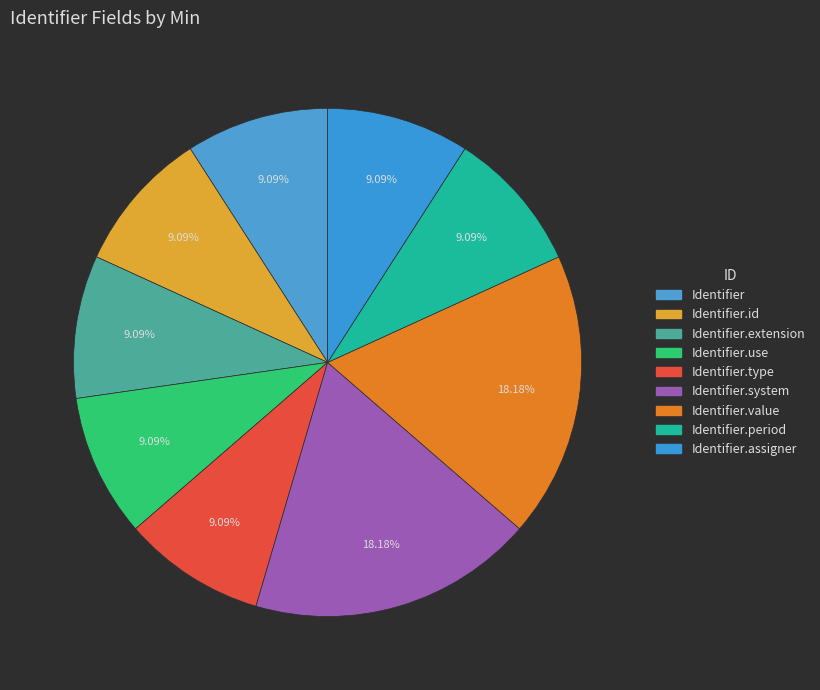

How many slices are in this pie chart?

9